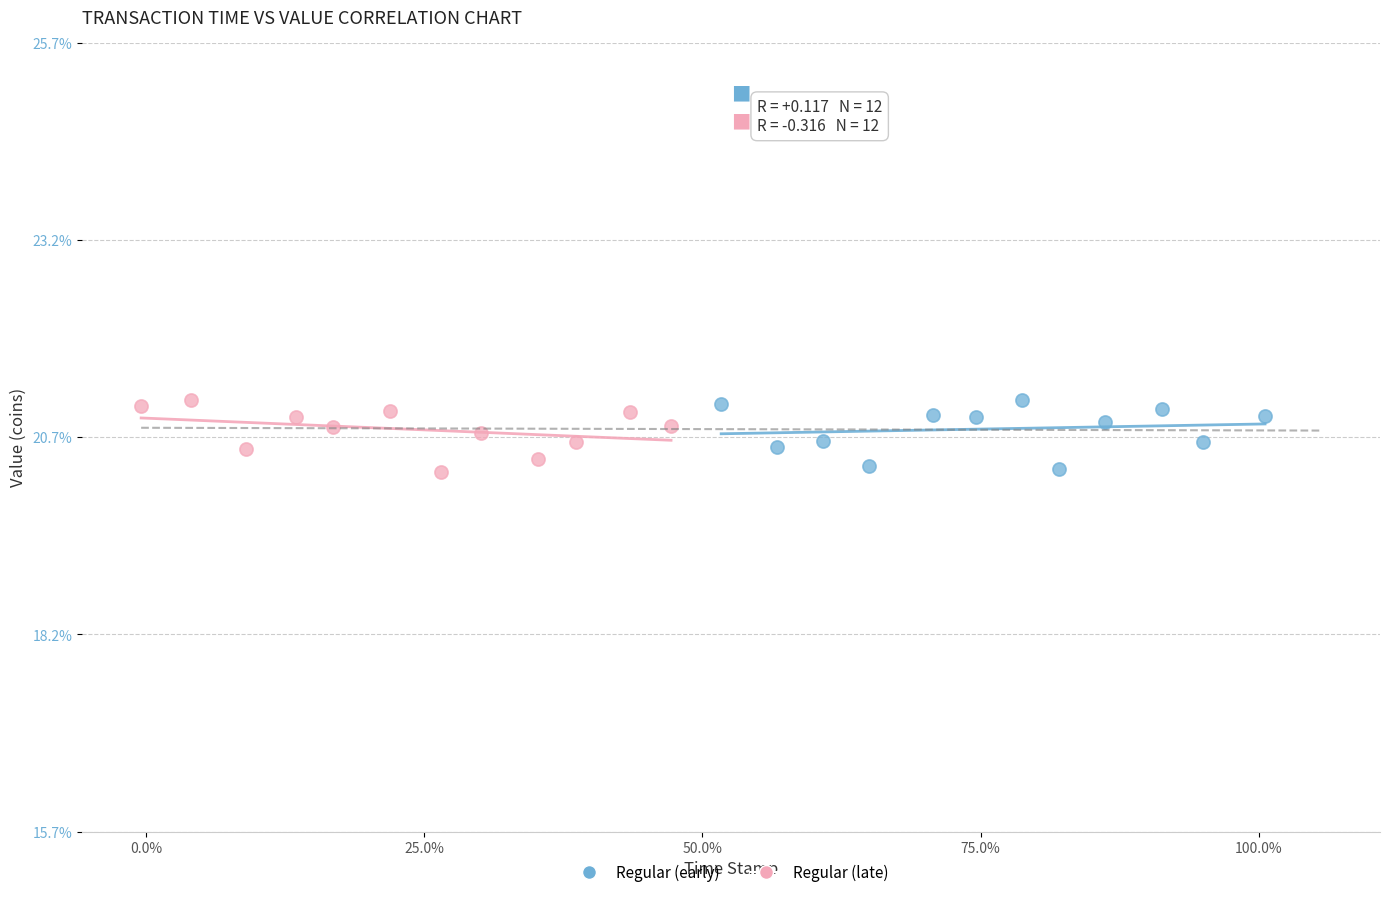

What are all the series names shown in the legend?

Regular (early), Regular (late)